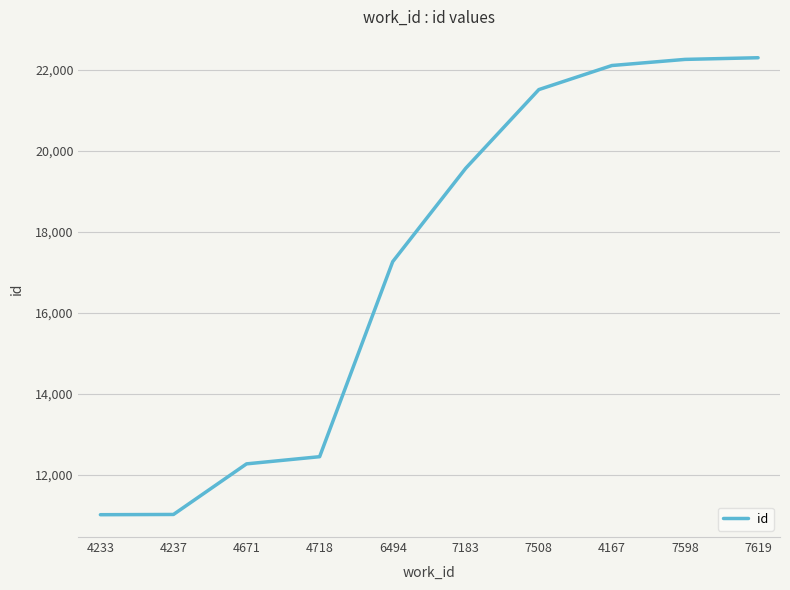

How many series are shown in this chart?

1